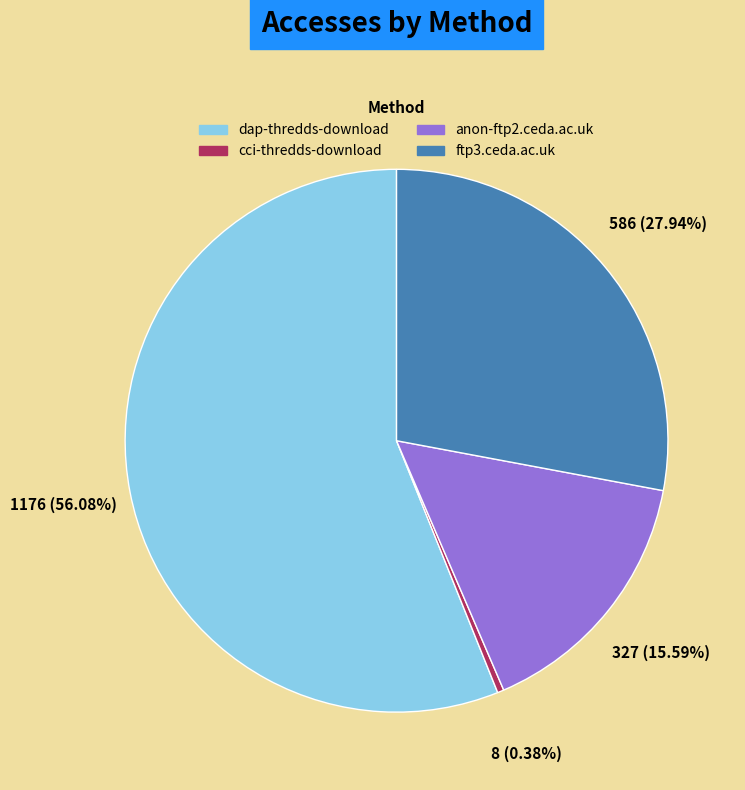

Count the number of slices in the pie.

4